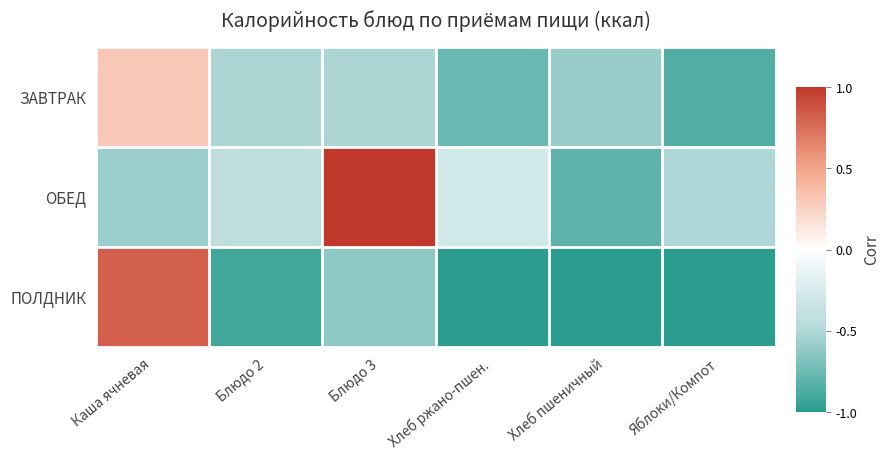

At Блюдо 2, list the series in order from smallest to largest.

ПОЛДНИК, ЗАВТРАК, ОБЕД